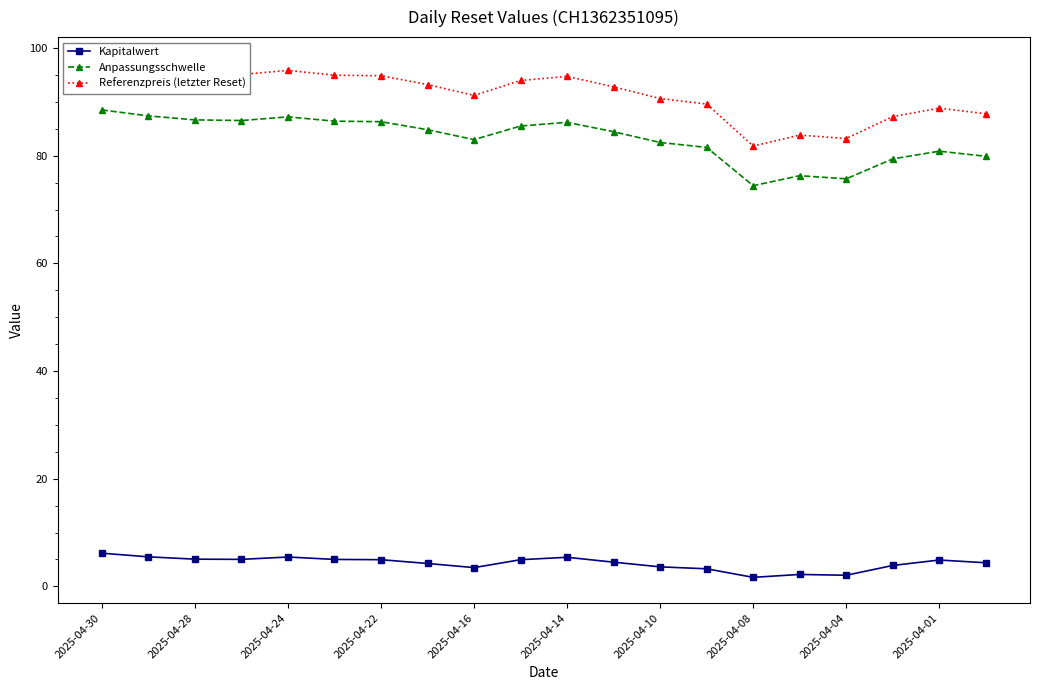

True or false: Anpassungsschwelle and Referenzpreis (letzter Reset) intersect in this chart.

False